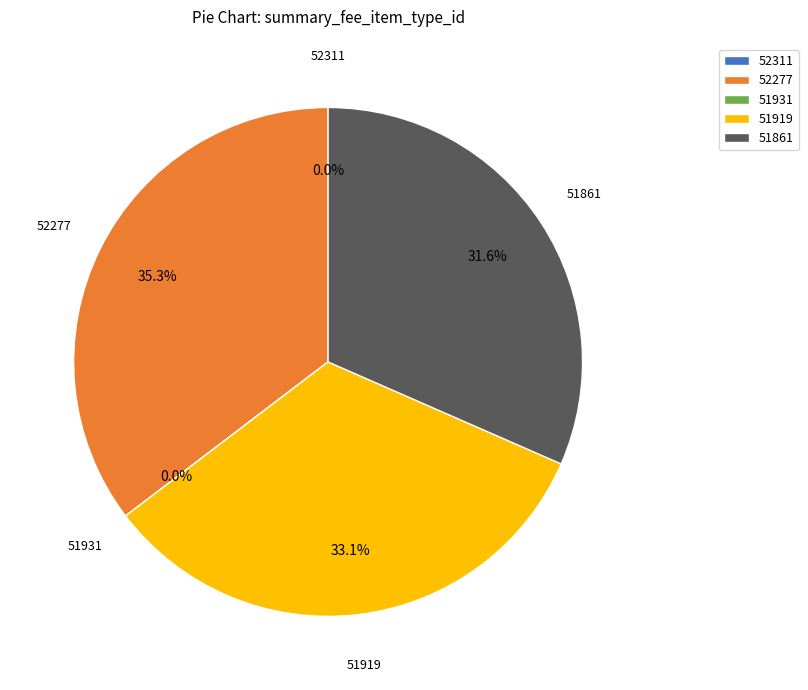

What percentage is the 52277 slice, to the nearest percent?

35%